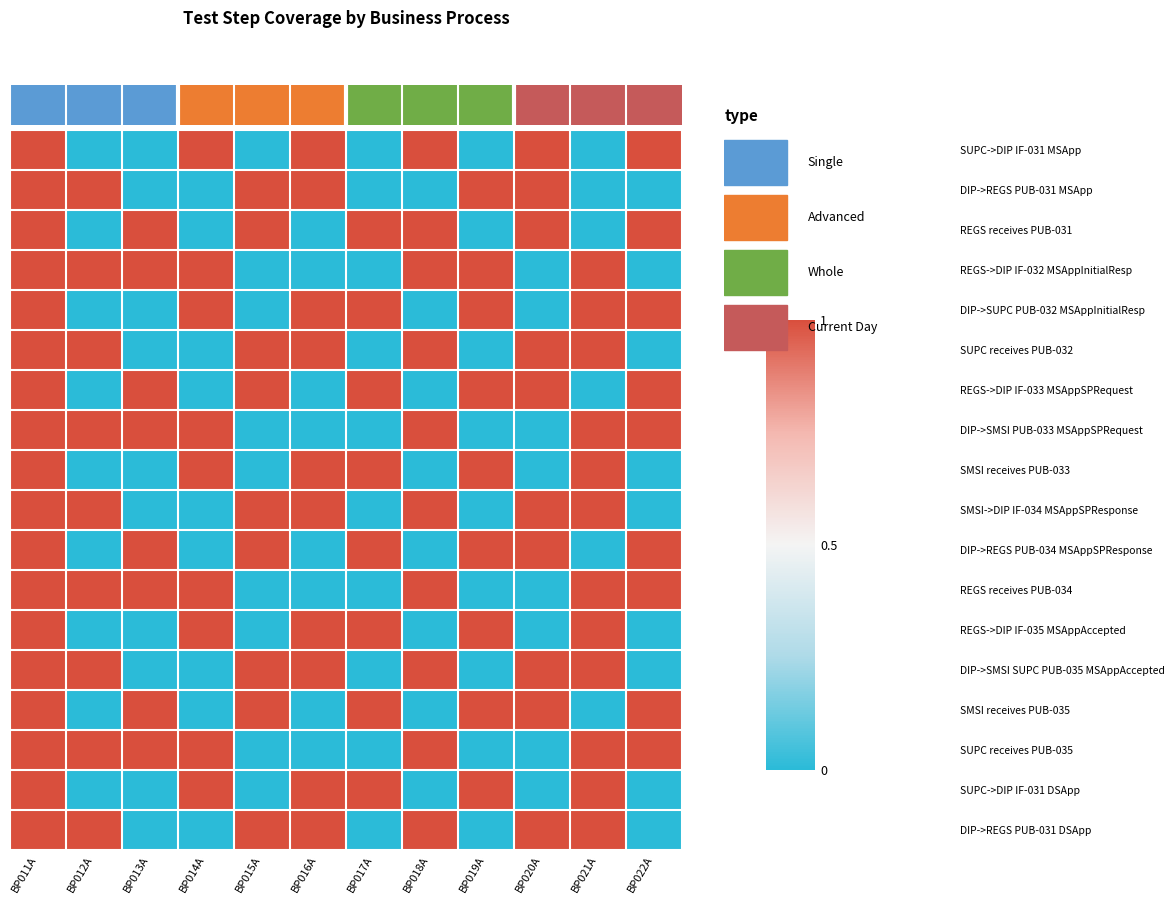

Which has a higher value, BP013A or BP012A?

BP013A